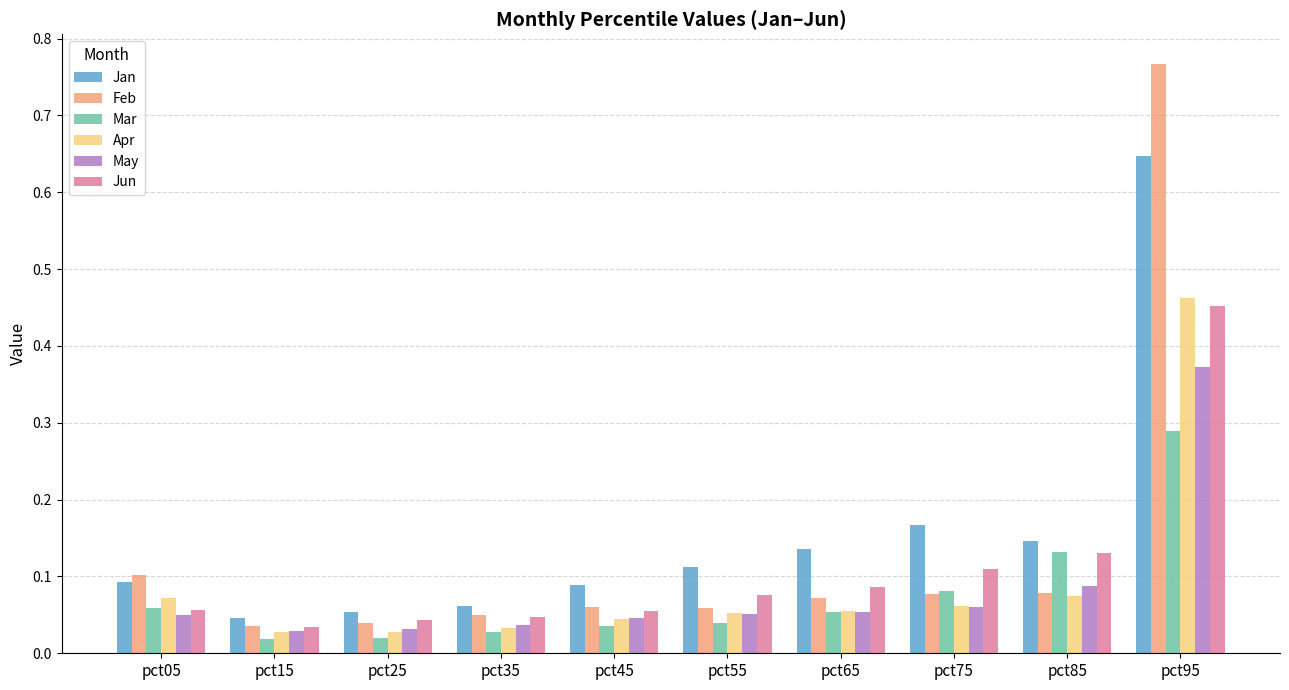

Which series changed the most between pct35 and pct75?

Jan